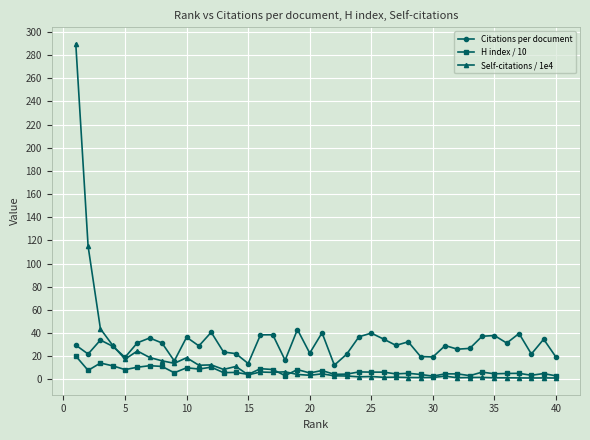

In Self-citations / 1e4, how many points are lower than both neighbors (excluding endpoints)?

12